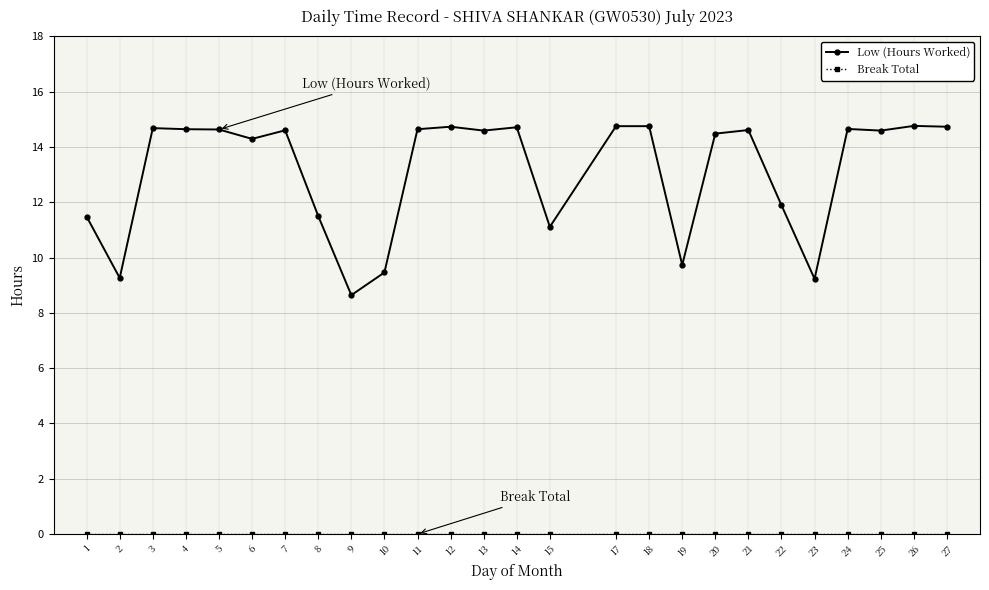

Does the chart have visible grid lines?

Yes